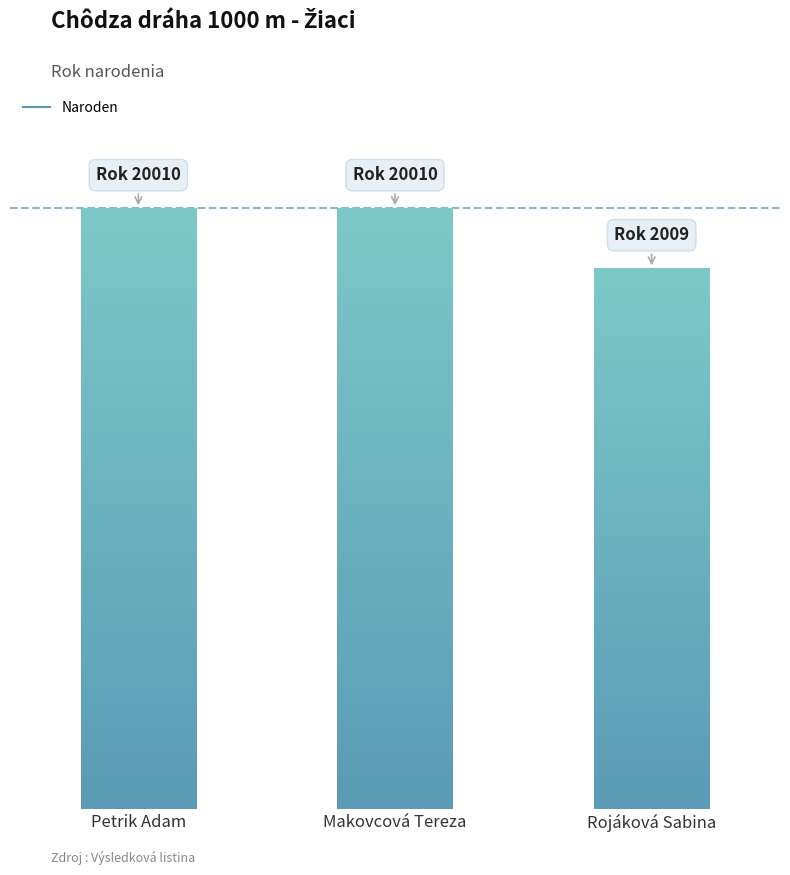

List the labels in order of value, smallest first.

Rojáková Sabina, Petrik Adam, Makovcová Tereza